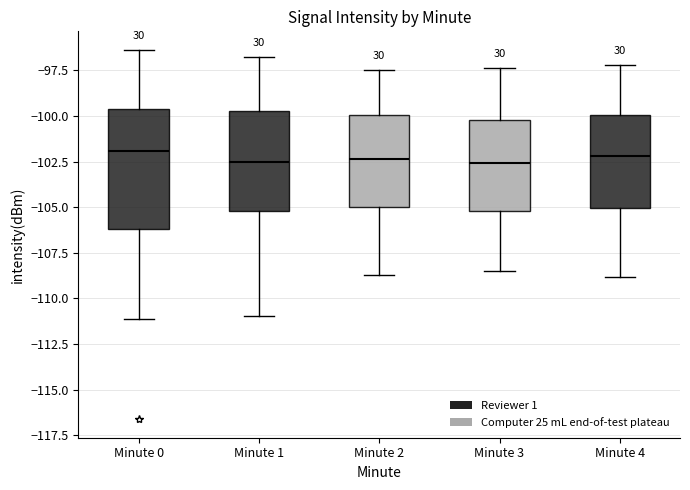

Where does the median line of the box for Minute 2 sit on the y-axis? The values are not printed on the chart, so give them approximately, as read against the axis.

-102.5